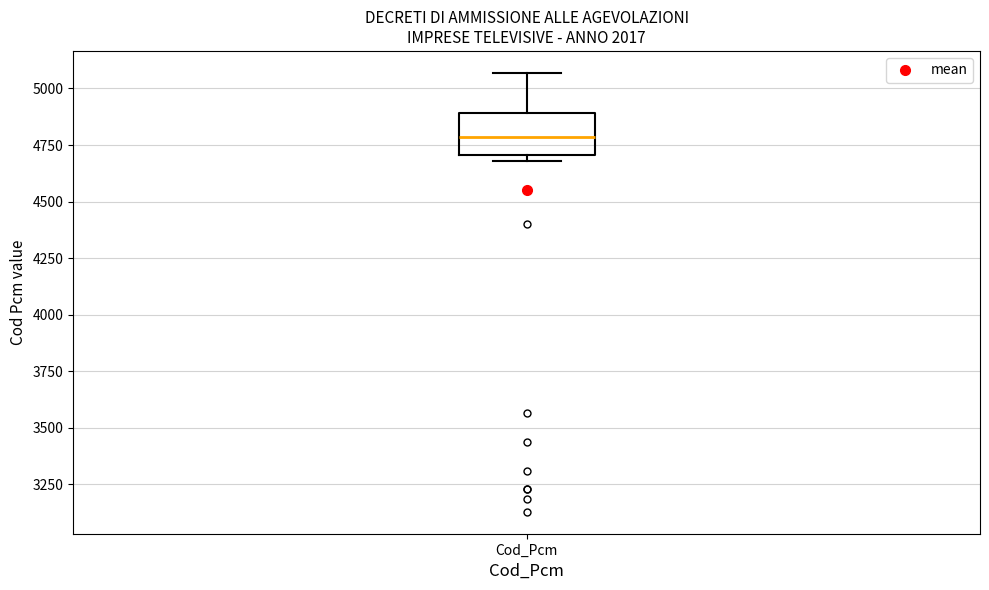

Read this box plot against the y-axis: the position of the median line, the range covered by the box, and the ends of both whiskers. The values are not printed on the chart, so give them approximately, as read against the axis.

median 4800, box 4700 to 4900, whiskers 4700 (just below the box's lower edge) to 5050